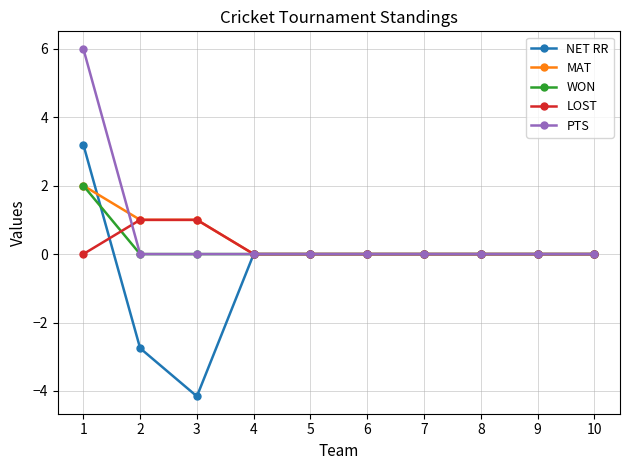

Which category has the lowest value across all series?

3